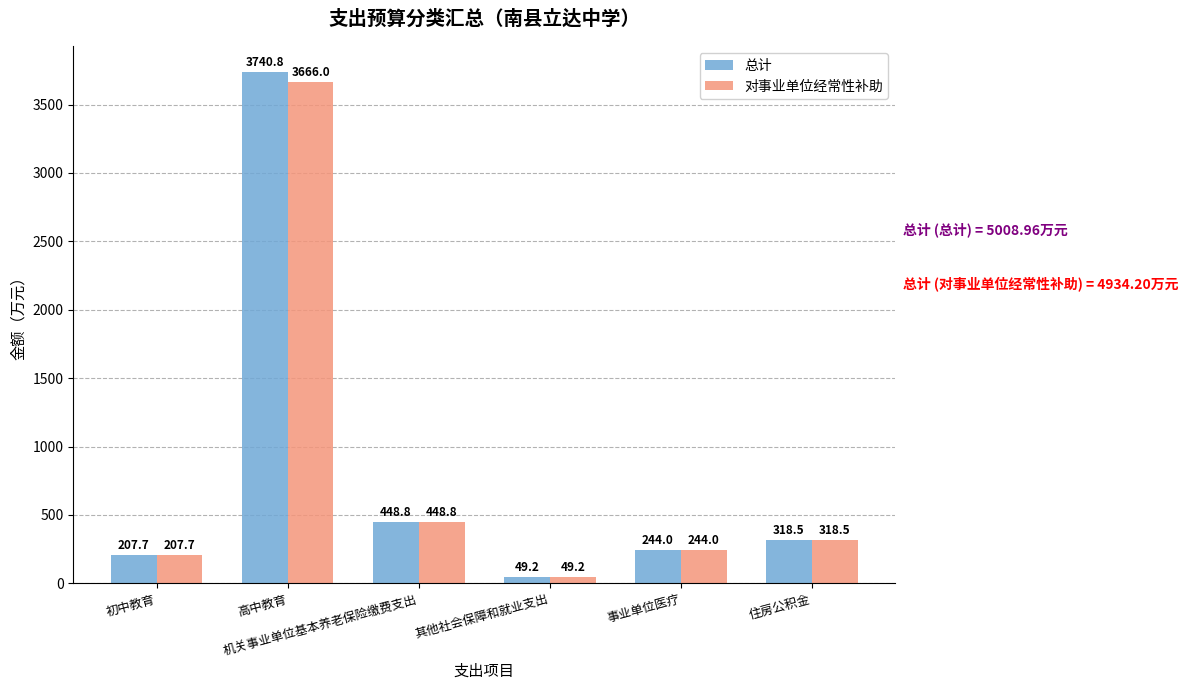

How many categories are shown in the chart?

6